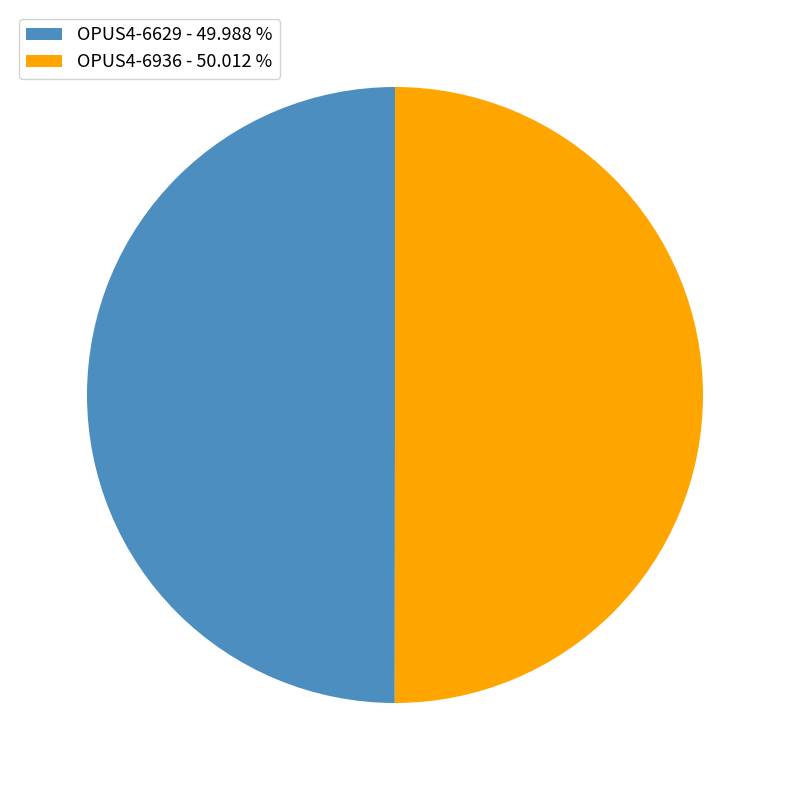

What is the ratio of the value at OPUS4-6936 to the value at OPUS4-6629?

1.0